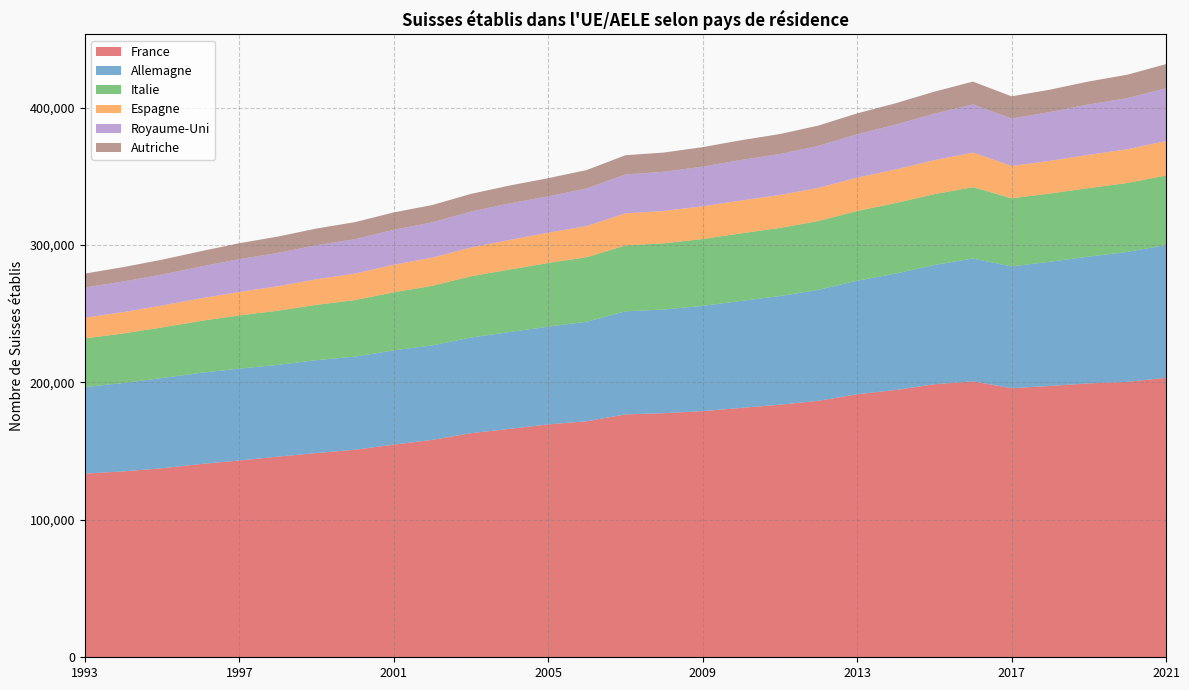

Reading right to left, what are all the values shown in this chart?

France: 203376	200375	199284	197447	195767	200776	198652	194481	191370	186627	183760	181462	179106	177598	176723	171732	169437	166199	163034	158215	154730	151037	148580	145984	143174	140591	137528	135252	133630
Allemagne: 96615	94555	92239	90357	88604	89390	86774	84671	82626	80715	79050	77827	76565	75439	75008	72384	71115	70455	69619	68761	68564	67728	67608	66744	66848	66349	65664	64302	62973
Italie: 50549	50170	49833	49644	49573	51895	51556	51353	50716	50091	49555	49187	48638	48147	47953	47012	46327	45442	44544	43302	42258	41140	40262	39418	38732	37774	36821	36049	35423
Espagne: 25122	24545	24227	23788	23499	25168	24721	24474	24242	24157	23978	23886	23802	23622	23324	22680	22041	21532	20987	20484	20082	19239	18613	17834	17036	16430	15934	15549	15028
Royaume-Uni: 38339	37203	36662	35468	34536	35025	33801	32583	31548	30487	29815	29505	28861	28438	28288	27326	26441	26617	26139	25678	25416	25043	24741	24208	23857	23114	22543	22273	21953
Autriche: 17582	17027	16707	16316	16157	16602	16028	15542	15208	14795	14525	14343	14194	14002	13984	13380	13207	12980	12840	12616	12611	12421	12148	11905	11609	11147	10792	10468	10152